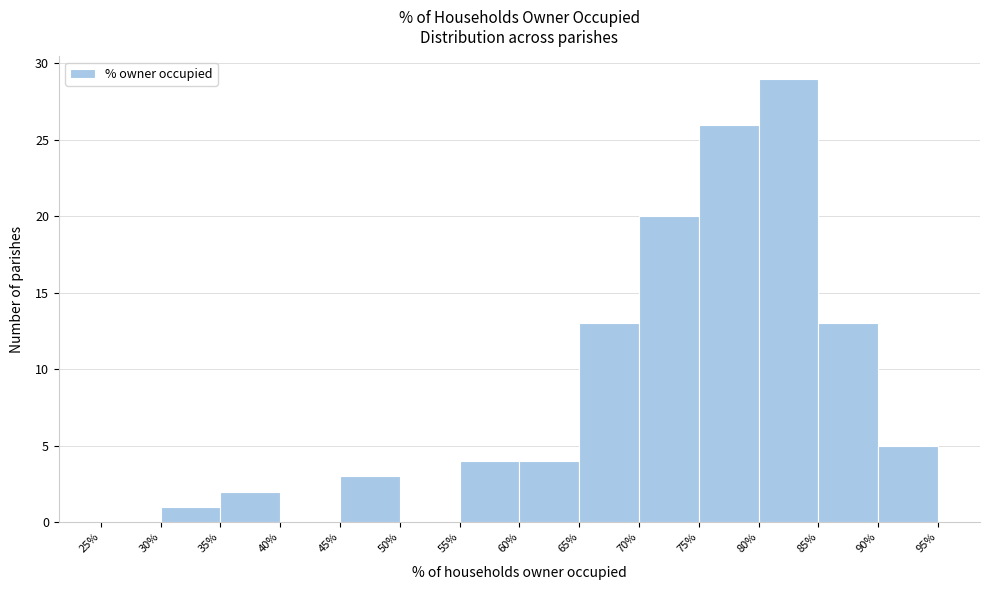

Which range on the x-axis has the tallest bar?

80% to 85%